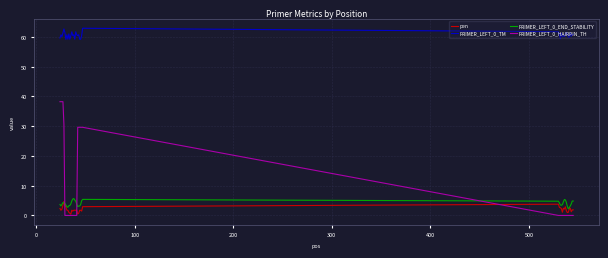

True or false: PRIMER_LEFT_0_END_STABILITY and PRIMER_LEFT_0_HAIRPIN_TH cross at least once.

True